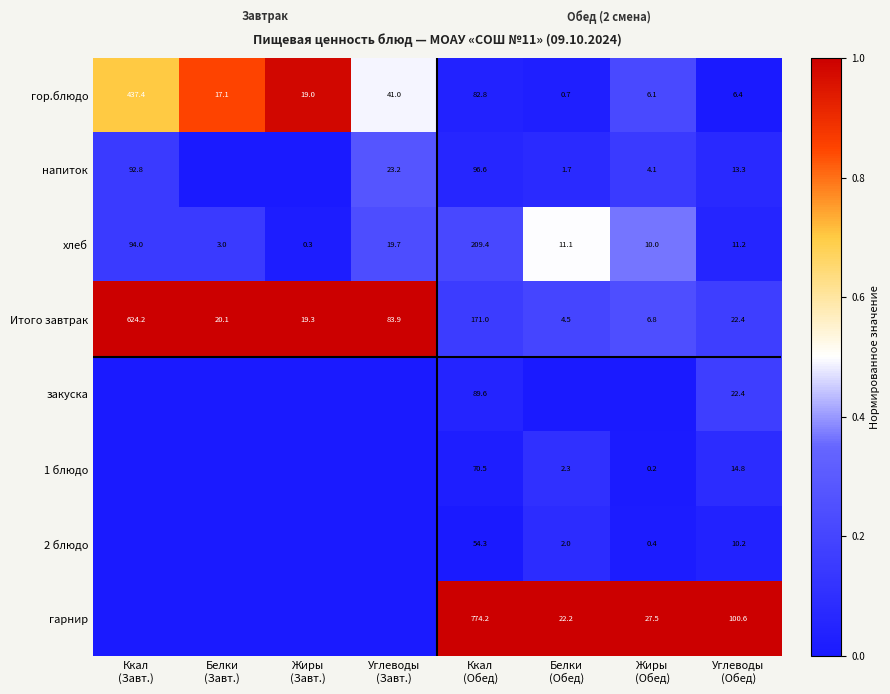

What is the difference between the maximum and minimum values in the хлеб series?

209.1